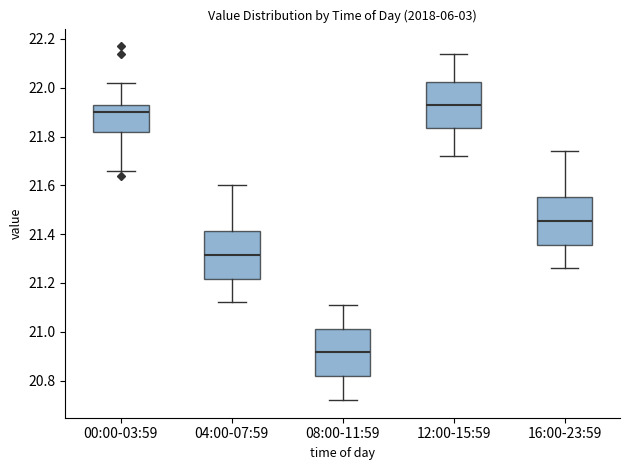

Which box's median line is the lowest?

08:00-11:59